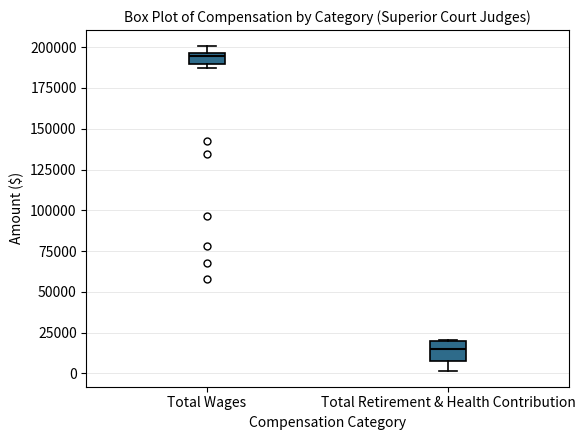

Which box's median line is the lowest?

Total Retirement & Health Contribution